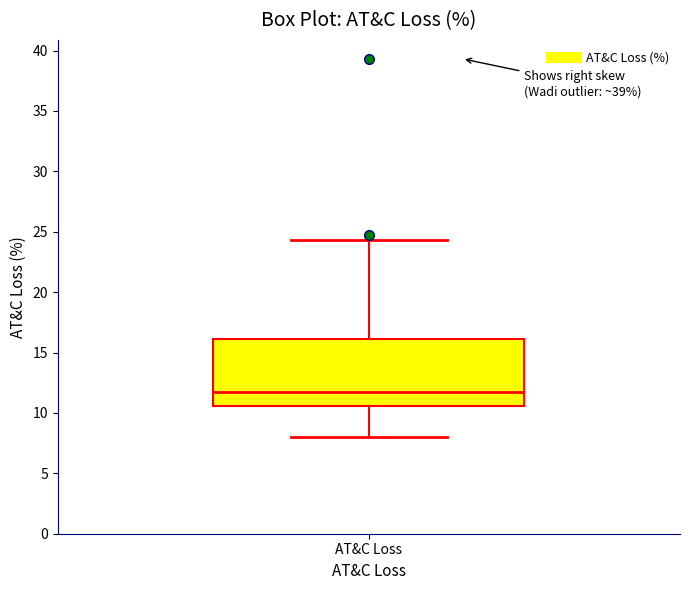

Read this box plot against the y-axis: the position of the median line, the range covered by the box, and the ends of both whiskers. The values are not printed on the chart, so give them approximately, as read against the axis.

median 12.0, box 10.5 to 16.0, whiskers 8.0 to 24.5